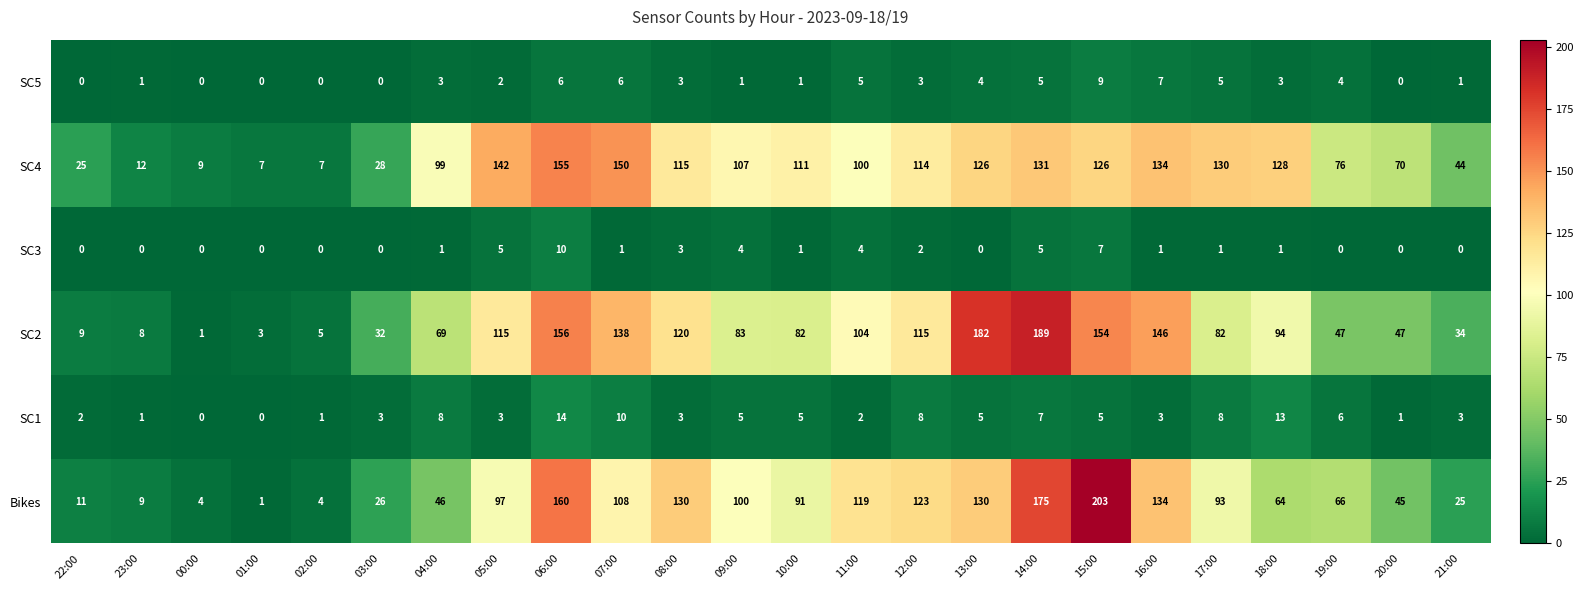

The SC1 series shows 5 at 13:00. True or false?

True